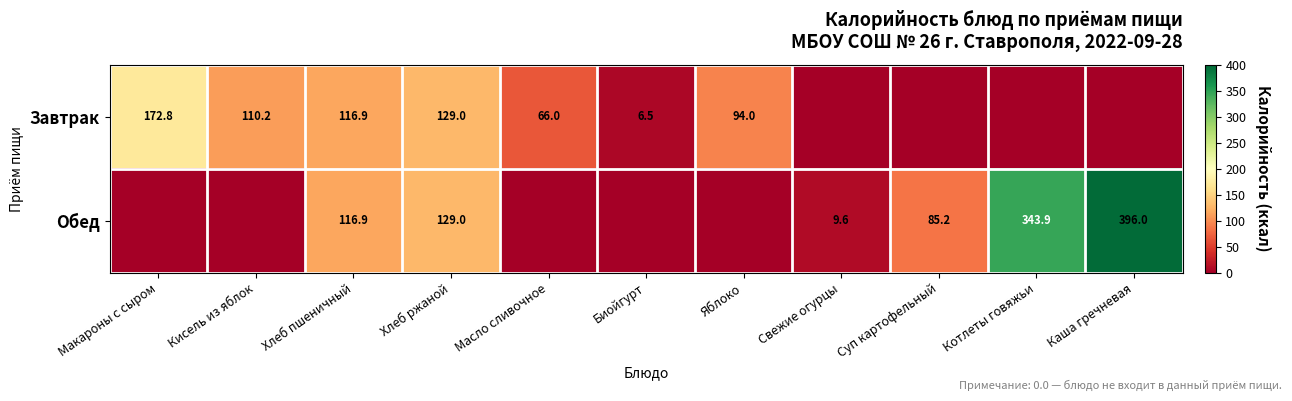

What is the sum of the Завтрак values at Хлеб ржаной and Кисель из яблок?

239.2